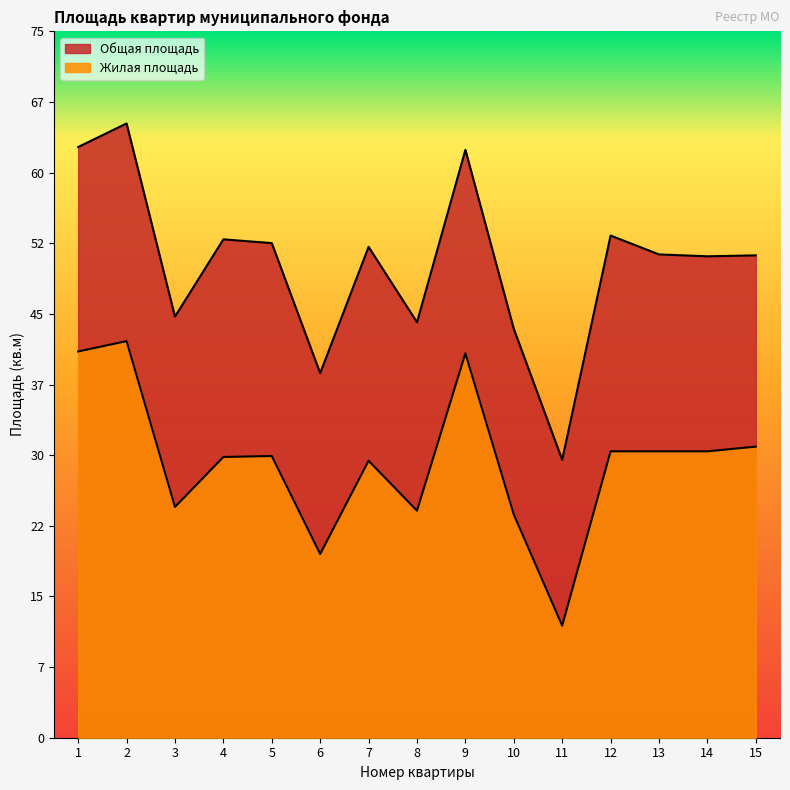

What is the difference between the highest and lowest values at 6?

19.2